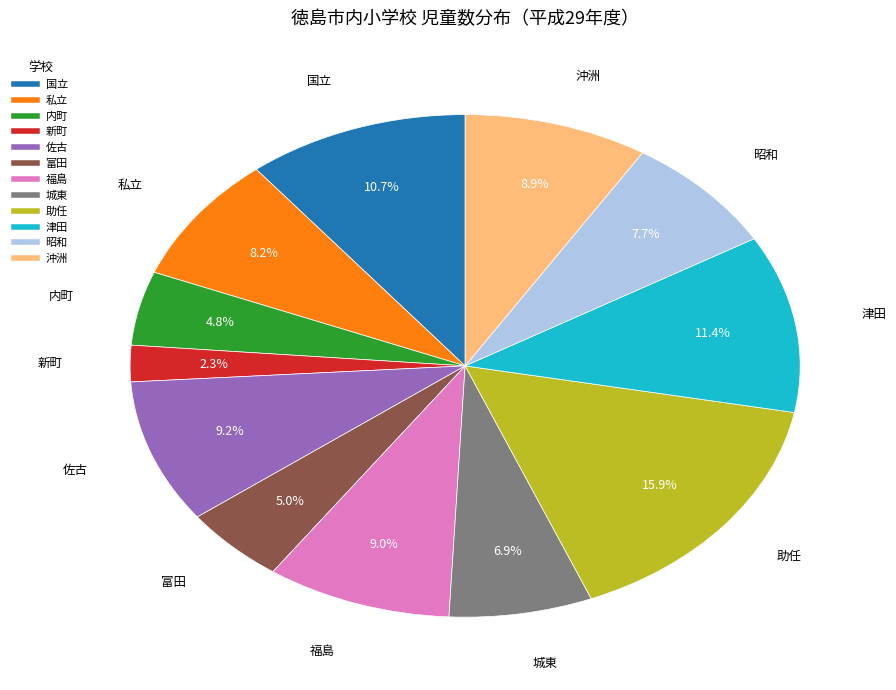

Is 佐古 the majority of the pie?

No